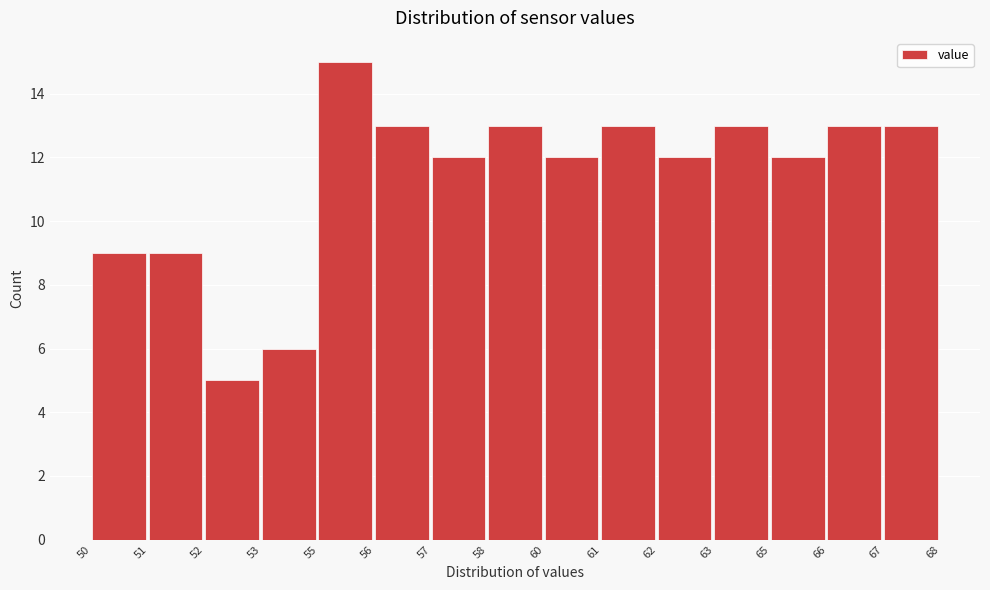

Reading left to right, list all the values displayed in this chart.

9	9	5	6	15	13	12	13	12	13	12	13	12	13	13